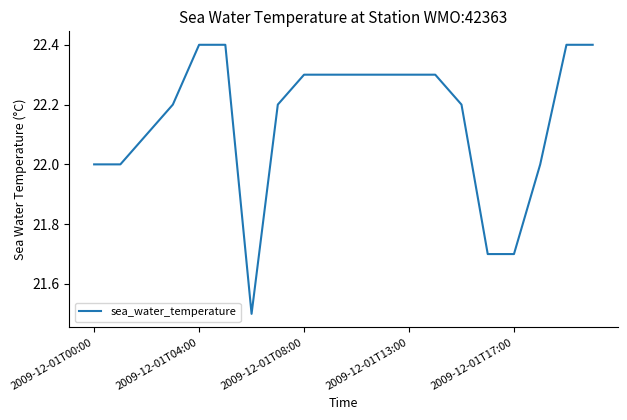

What is the greatest value displayed?

22.4